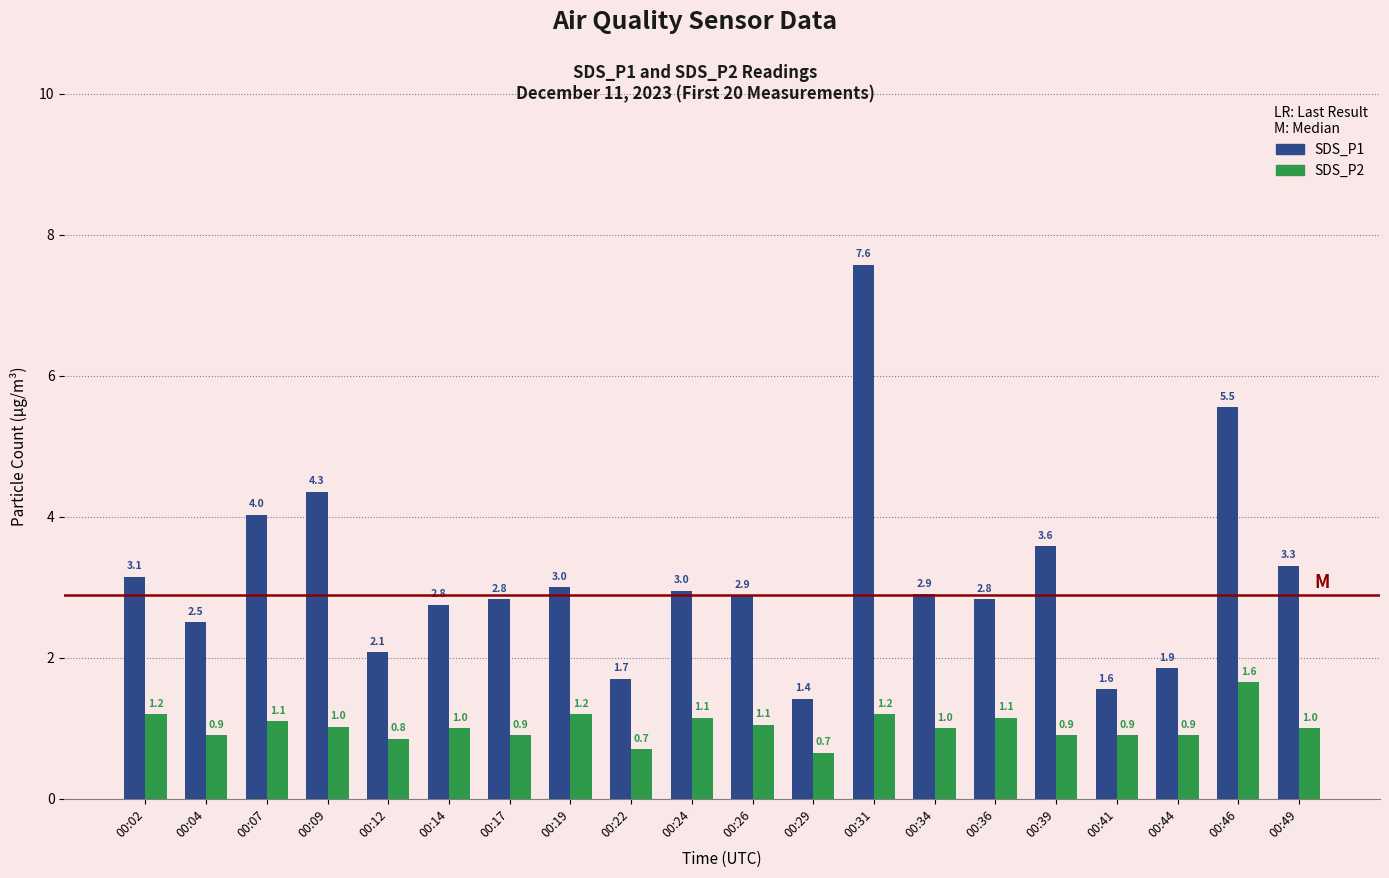

What is the approximate value of SDS_P2 at 00:34?

1.0